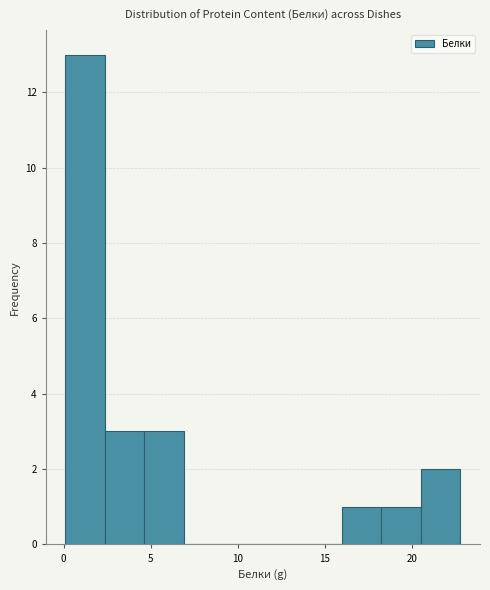

Reading left to right, list every bar in this chart as the range it spans on the x-axis followed by its height. Neither the bar edges nor the heights are printed on the chart, so give them approximately, as read against the axes.

0.0 to 2.5: 13
2.5 to 4.5: 3
4.5 to 7.0: 3
7.0 to 9.0: 0
9.0 to 11.5: 0
11.5 to 13.5: 0
13.5 to 16.0: 0
16.0 to 18.5: 1
18.5 to 20.5: 1
20.5 to 23.0: 2